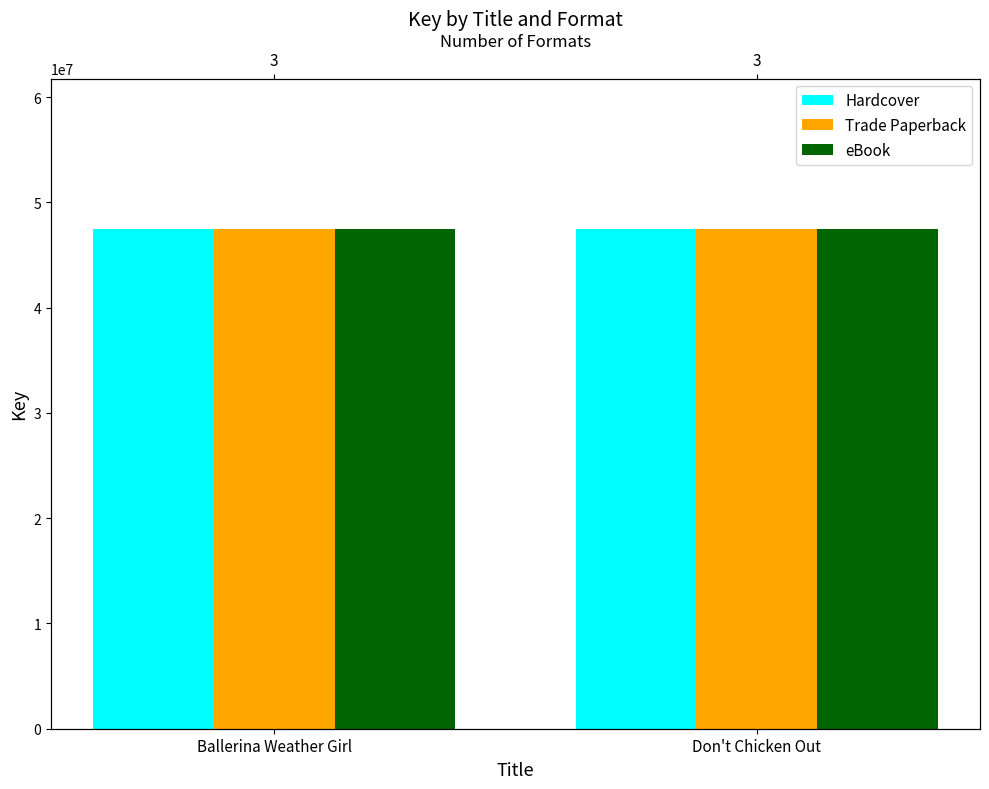

What position from the right is Ballerina Weather Girl?

2